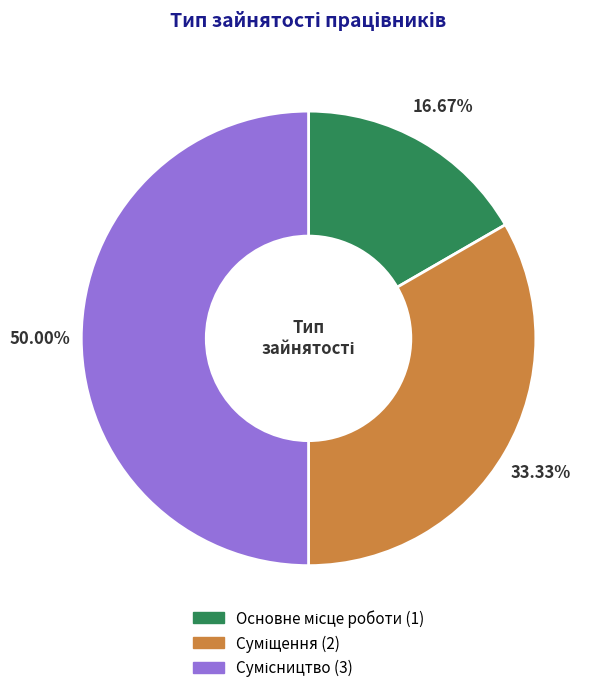

To the nearest percent, what portion does Сумісництво represent?

50%